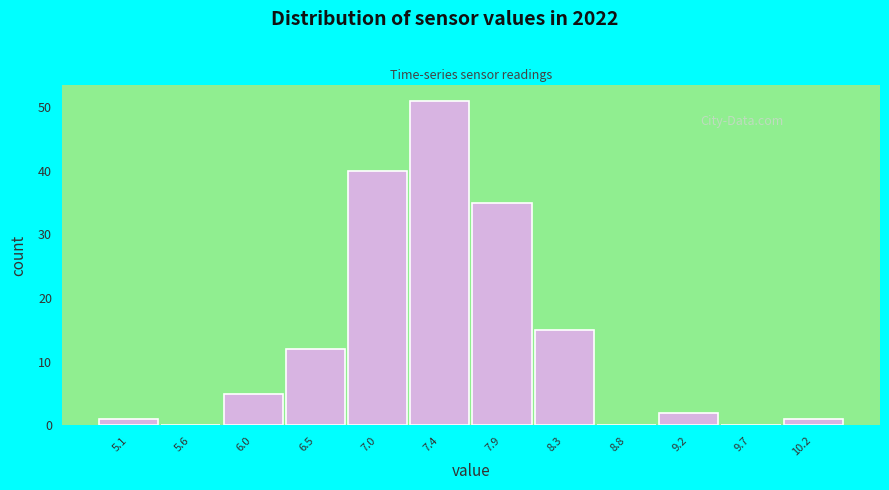

Reading left to right, transcribe this chart: for each bar, give the range it covers on the x-axis and its height. Neither the bar edges nor the heights are printed on the chart, so give them approximately, as read against the axes.

4.90 to 5.35: 1
5.35 to 5.80: 0
5.80 to 6.25: 5
6.25 to 6.75: 12
6.75 to 7.20: 40
7.20 to 7.65: 51
7.65 to 8.10: 35
8.10 to 8.55: 15
8.55 to 9.00: 0
9.00 to 9.45: 2
9.45 to 9.90: 0
9.90 to 10.40: 1